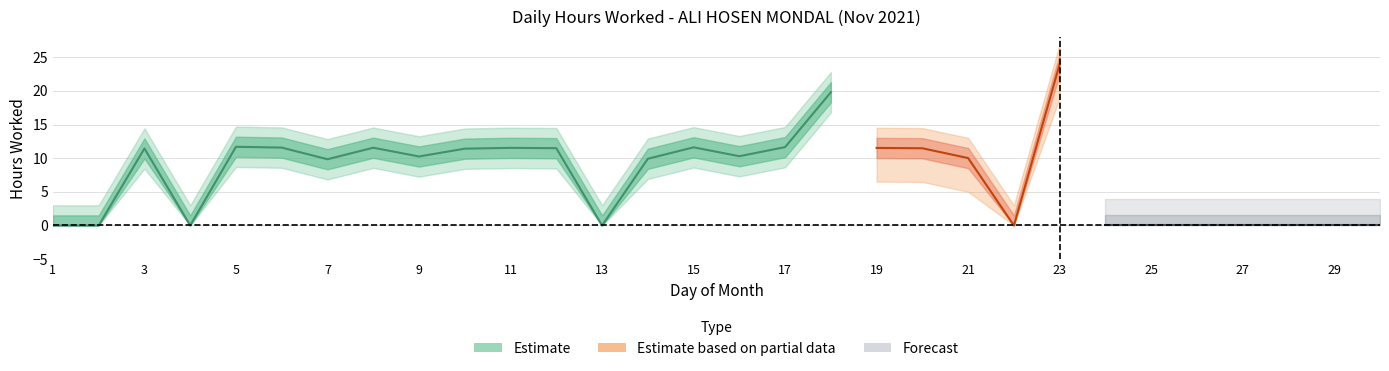

What is the greatest value displayed?

24.0